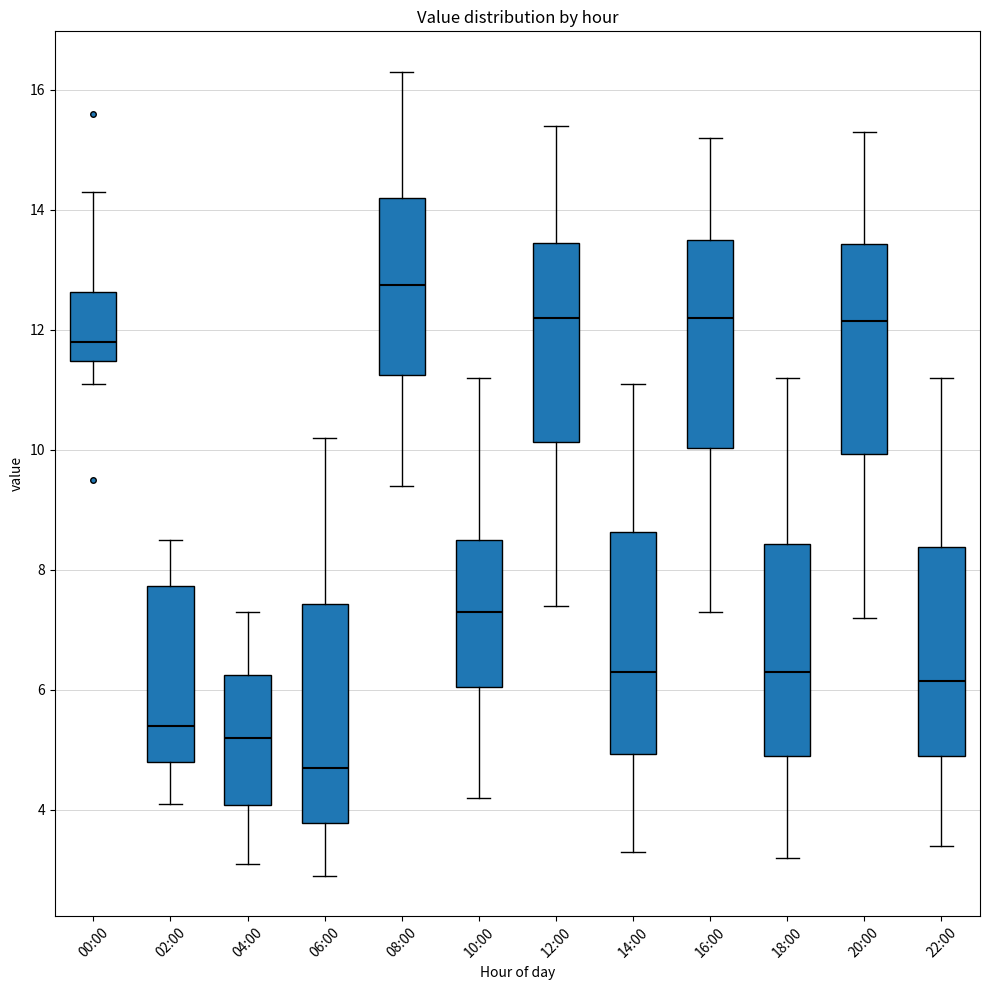

Which box's median line is the highest?

08:00